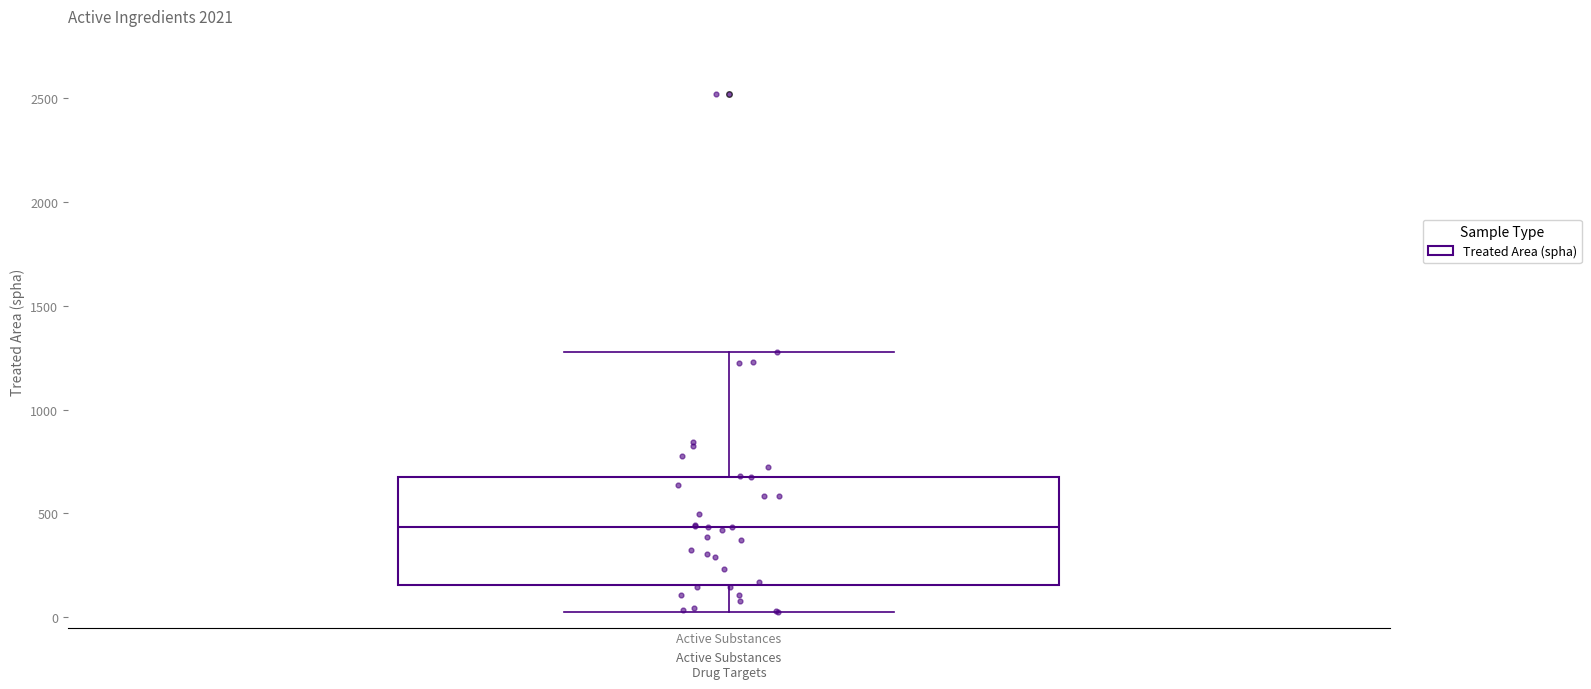

Read this box plot against the y-axis: the position of the median line, the range covered by the box, and the ends of both whiskers. The values are not printed on the chart, so give them approximately, as read against the axis.

median 450, box 150 to 700, whiskers 0 to 1300